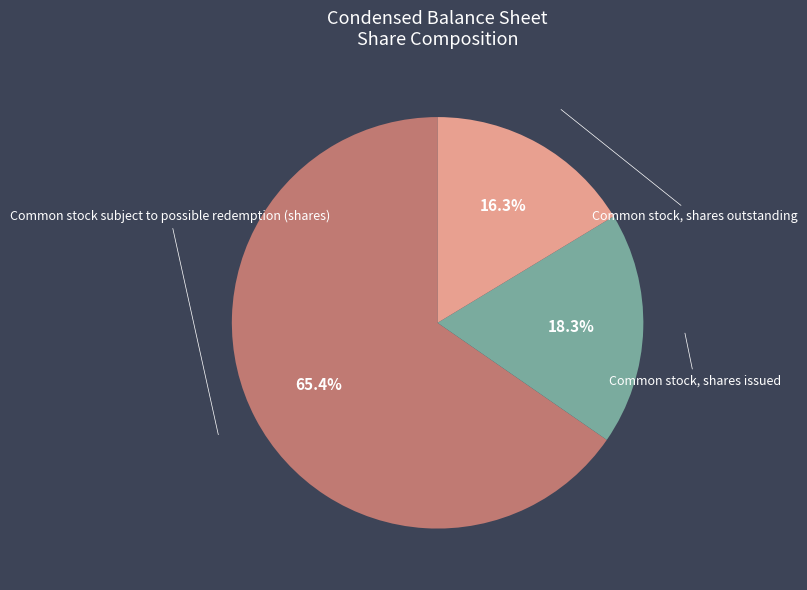

To the nearest percent, what is the combined percentage of Common stock subject to possible redemption (shares) and Common stock, shares issued?

84%